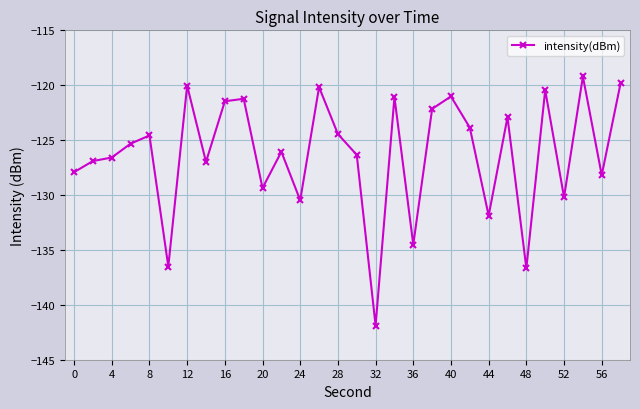

True or false: the data has more than 2 interior local peaks.

True